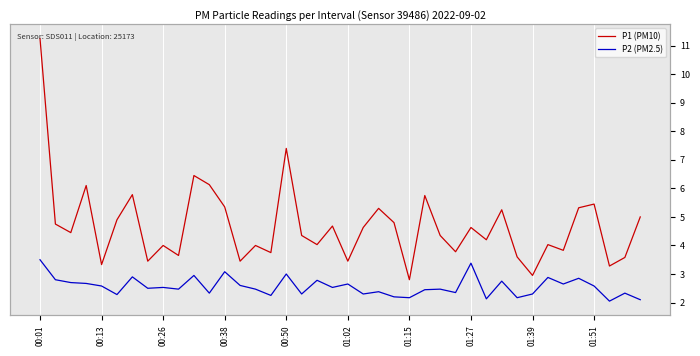

List the series in order of their peak value, highest first.

P1 (PM10), P2 (PM2.5)